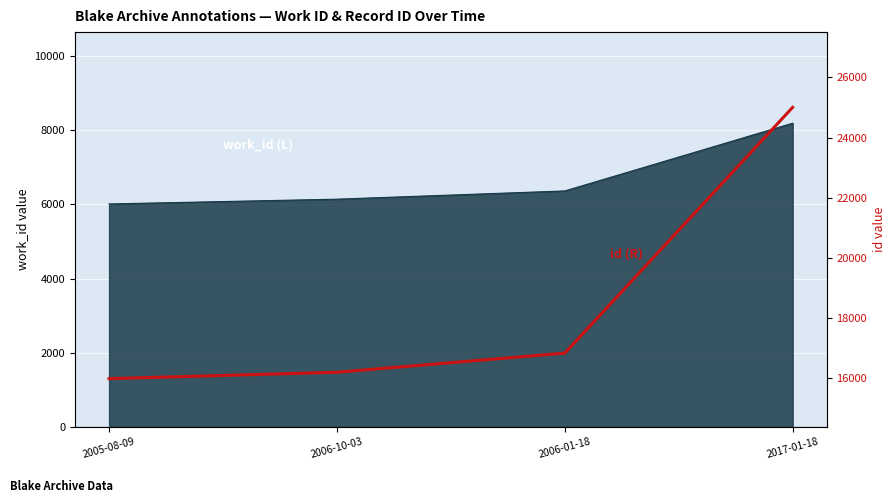

True or false: the data shows 16199 at 2006-10-03.

True